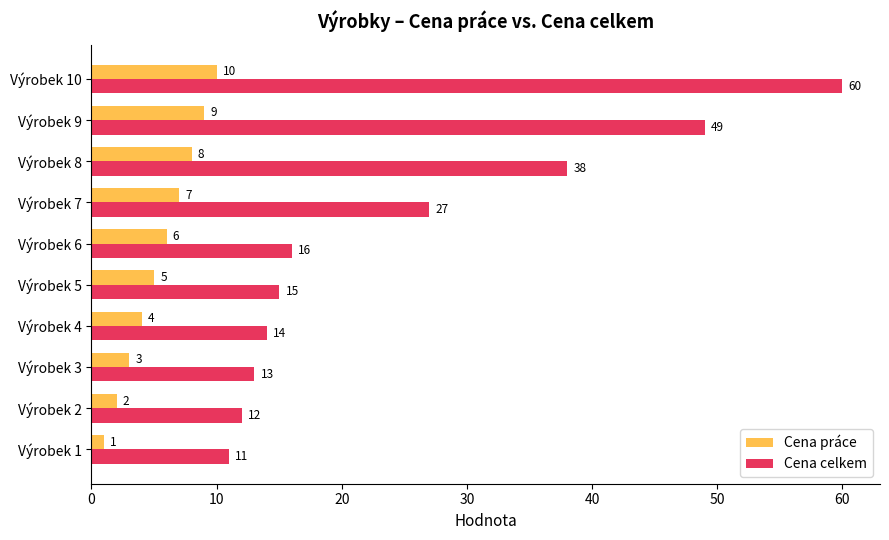

How many categories are shown in the chart?

10